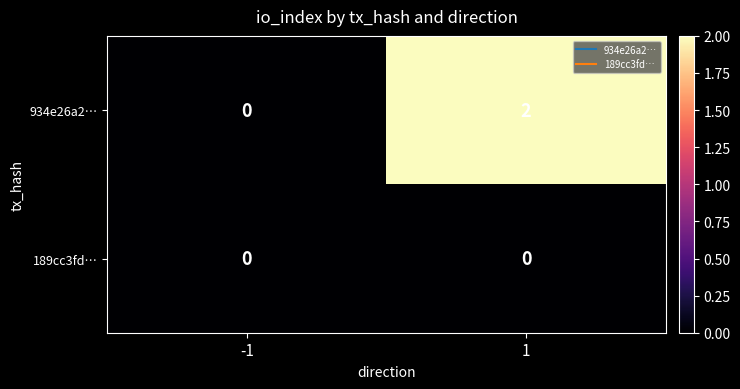

The 189cc3fd… series shows 0 at -1. True or false?

True